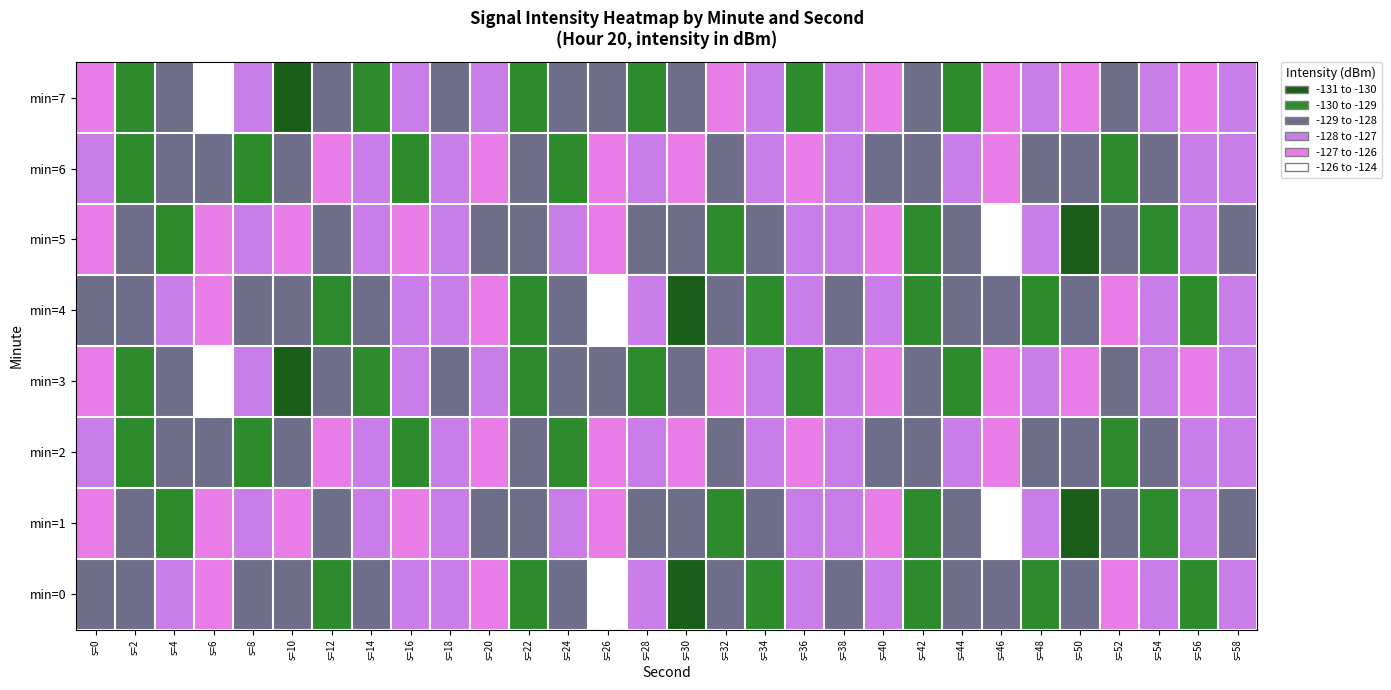

Rank the series by their maximum value, from highest to lowest.

min=0, min=1, min=3, min=4, min=5, min=7, min=2, min=6